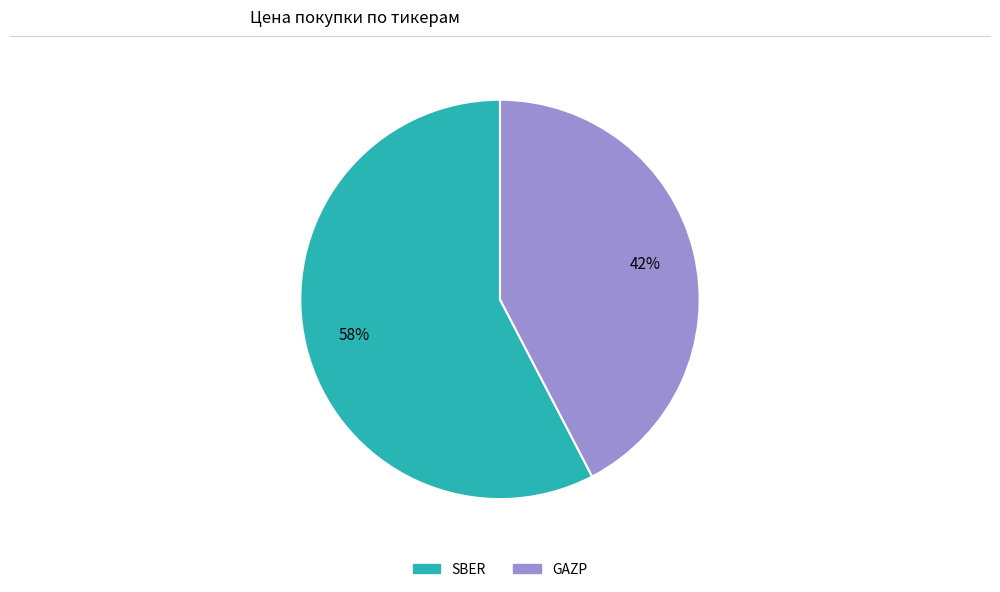

What is the ratio of the value at GAZP to the value at SBER?

0.7